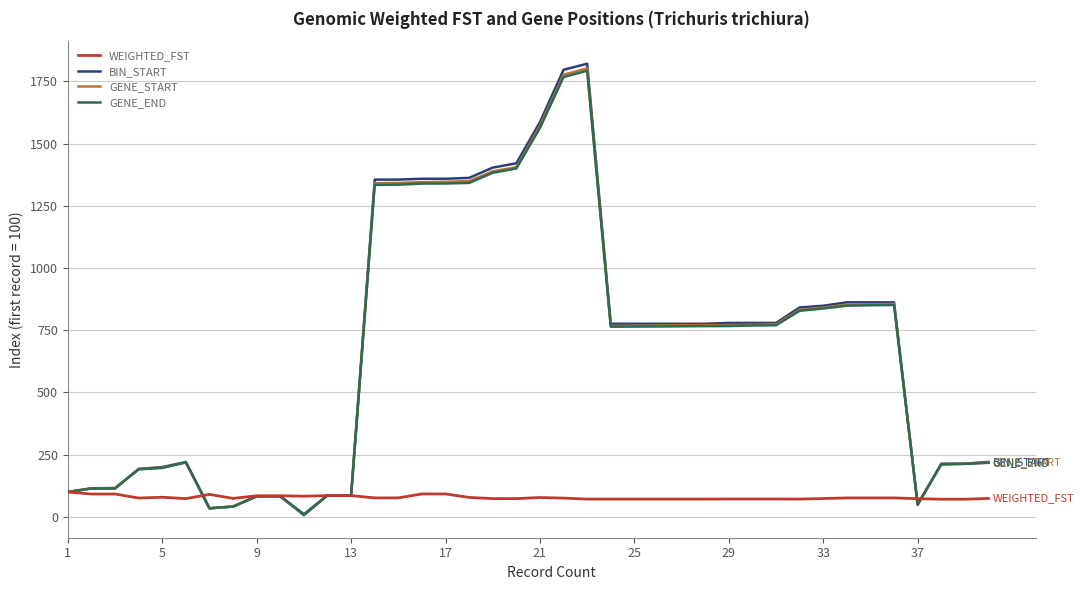

Which series has the widest spread of values?

BIN_START